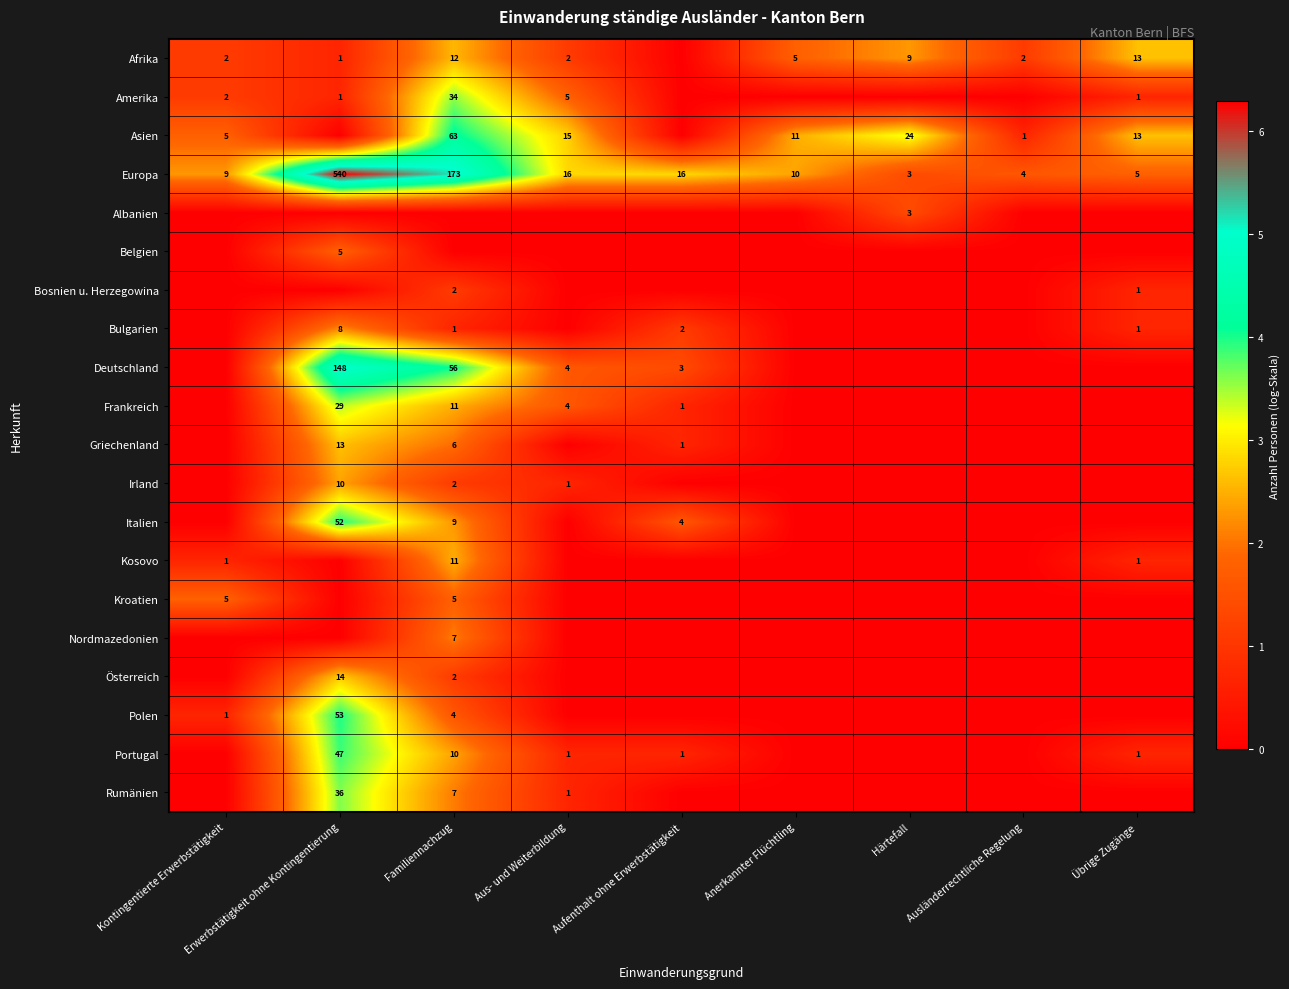

Where does the Europa series first go above 10?

Erwerbstätigkeit ohne Kontingentierung